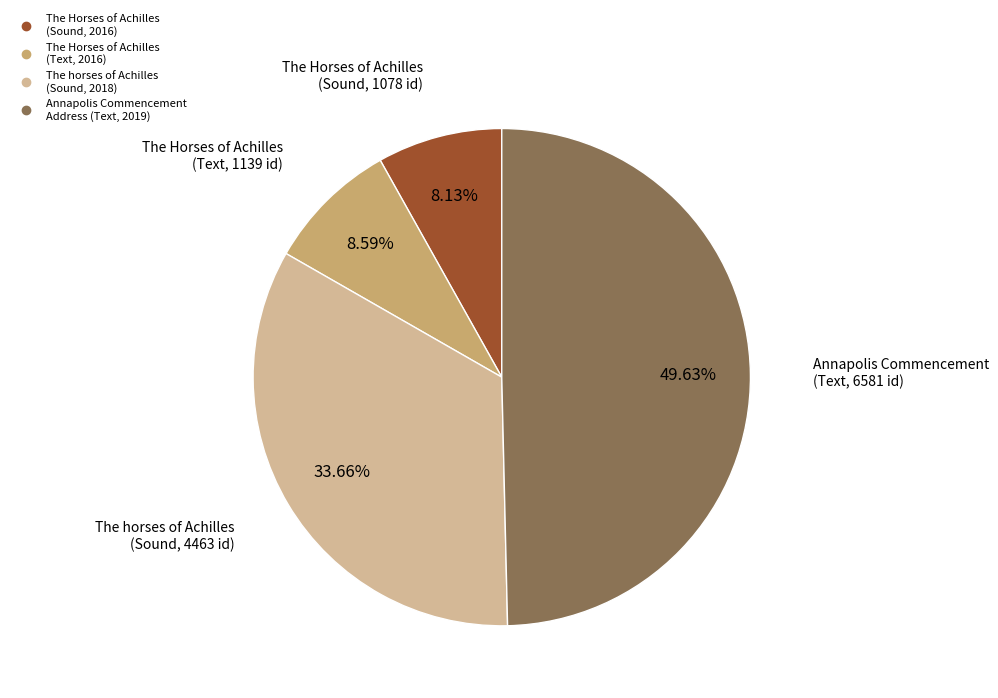

Which has a higher value, The Horses of Achilles (Sound, 2016) or Annapolis Commencement Address (Text, 2019)?

Annapolis Commencement Address (Text, 2019)